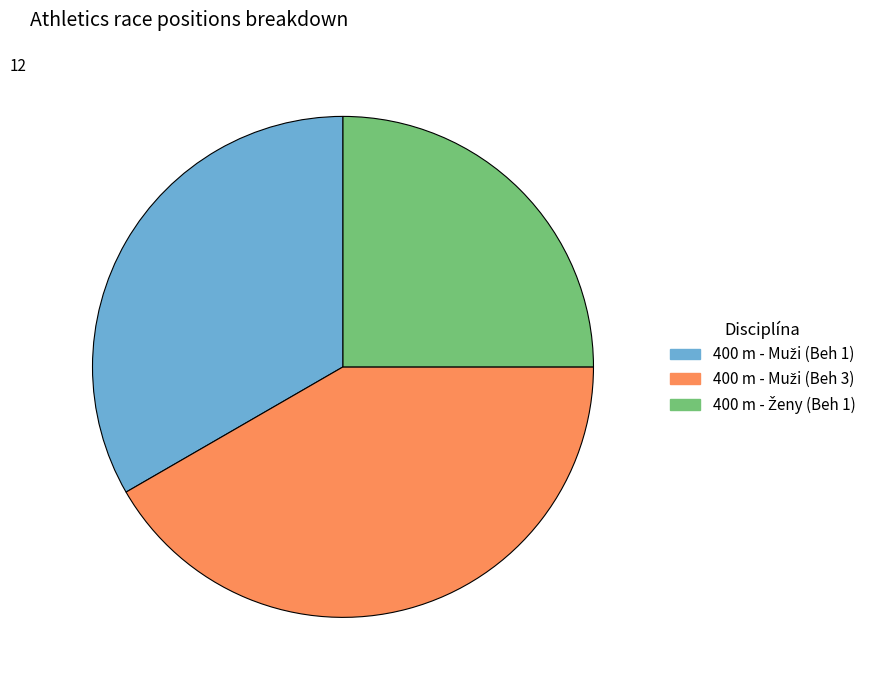

Is there a majority slice in this chart?

No